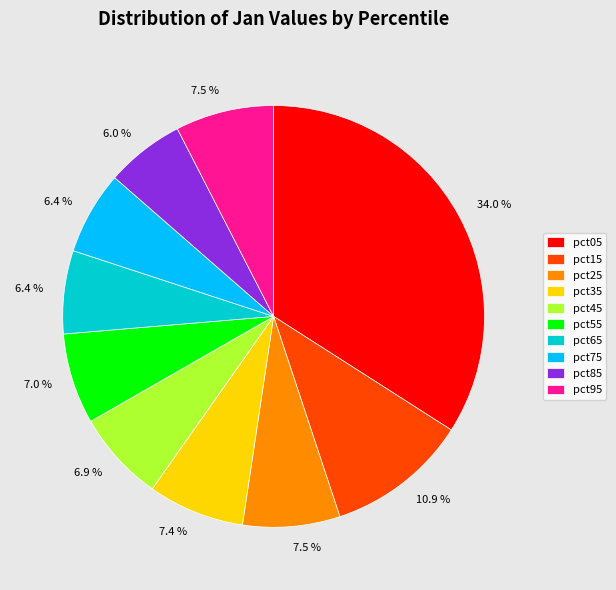

Is there any slice that represents more than half of the pie?

No